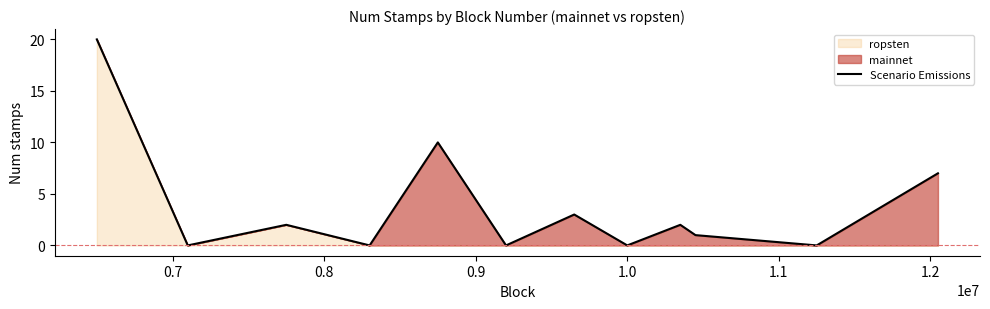

What is the highest value of the Scenario Emissions series?

20